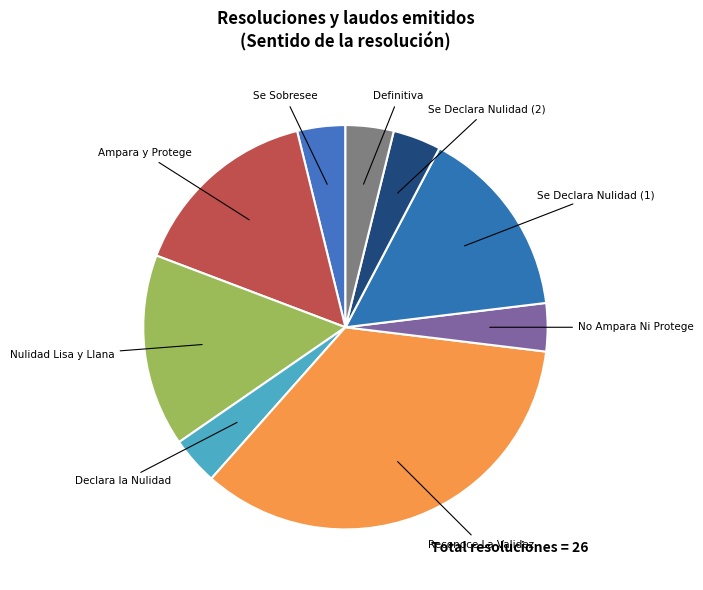

Do Se Declara Nulidad (2) and Se Sobresee together represent more than half of the pie?

No